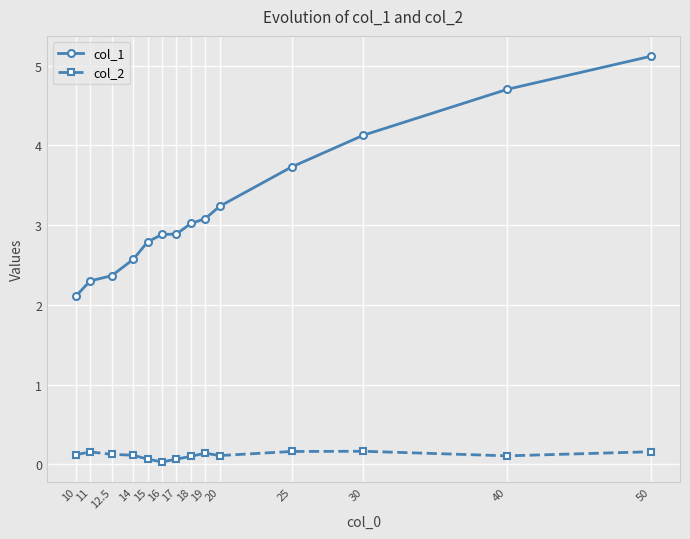

Rank the series at 16 from lowest to highest value.

col_2, col_1